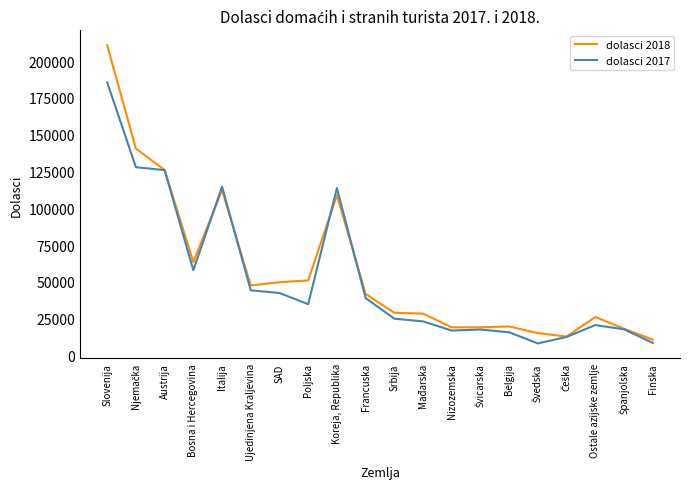

Rank the series by their maximum value, from lowest to highest.

dolasci 2017, dolasci 2018